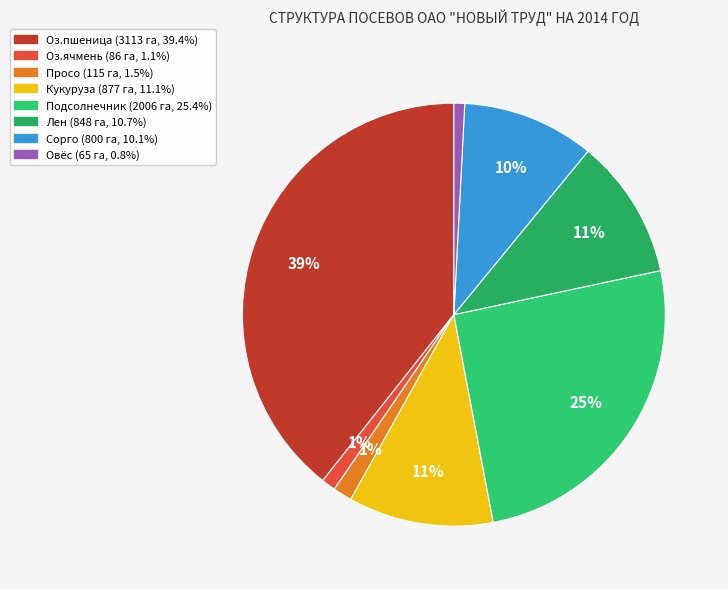

What is the total percentage of Овёс and Оз.пшеница?

40.2%